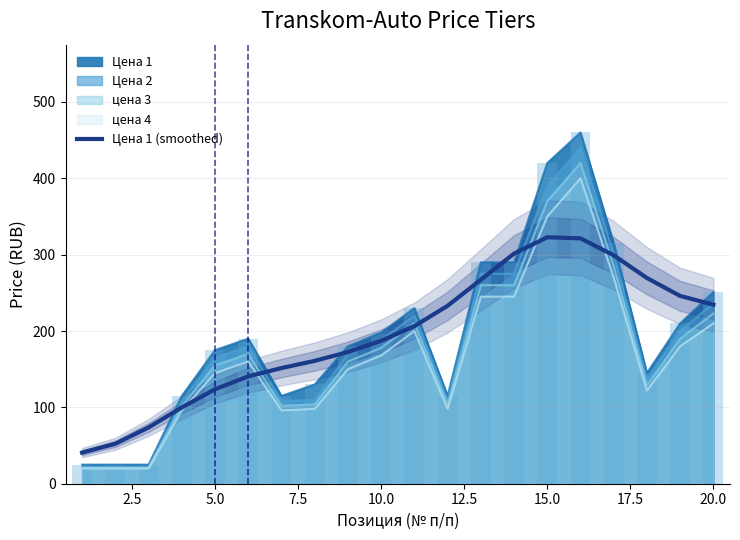

Reading right to left, what are all the values shown in this chart?

234.4	246.0	269.4	299.1	321.3	322.8	301.4	267.1	233.0	206.4	187.1	172.5	160.9	151.5	140.6	123.7	99.9	73.7	52.4	40.7